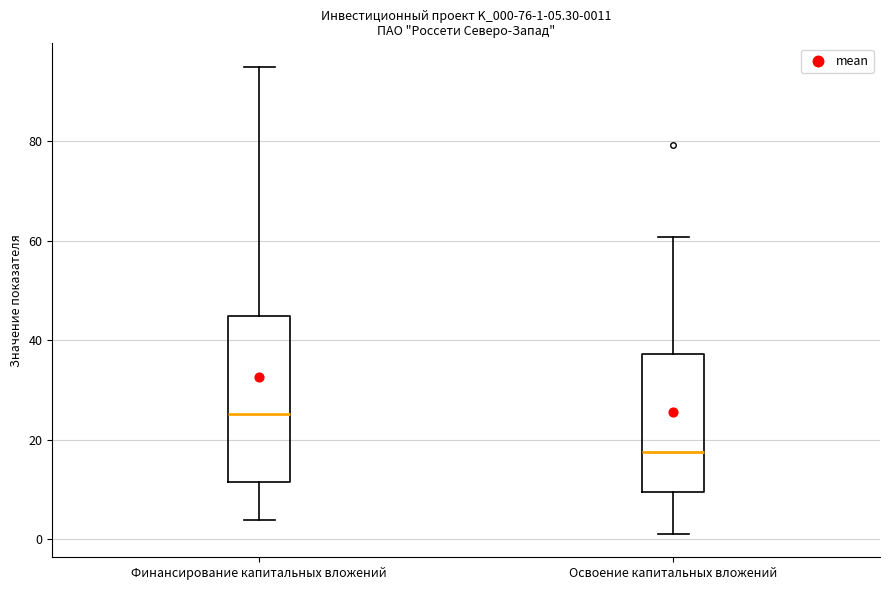

Which box's median line is the lowest?

Освоение капитальных вложений